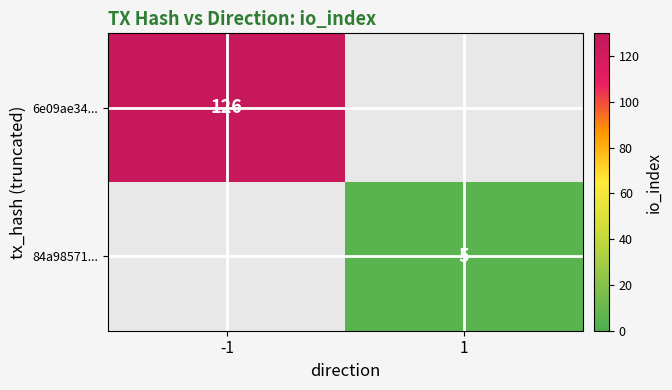

What is the minimum value shown in the chart?

5.0